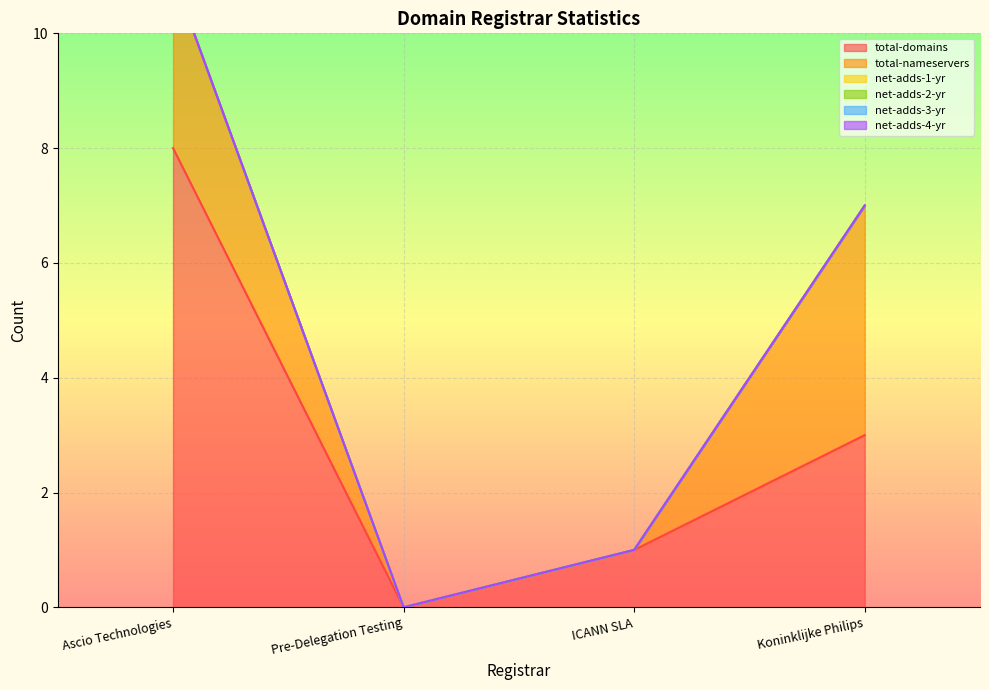

Which series changed the most between ICANN SLA and Koninklijke Philips?

total-nameservers